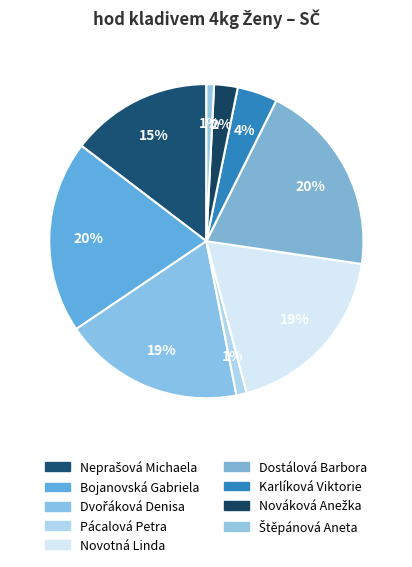

To the nearest percent, what portion does Bojanovská Gabriela represent?

20%